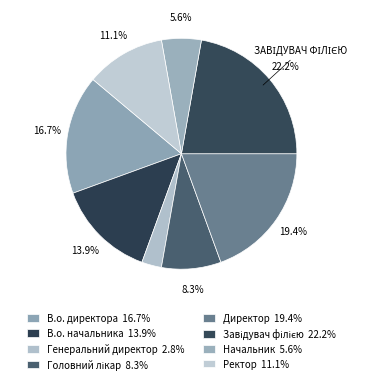

Does Ректор account for over 50% of the chart?

No